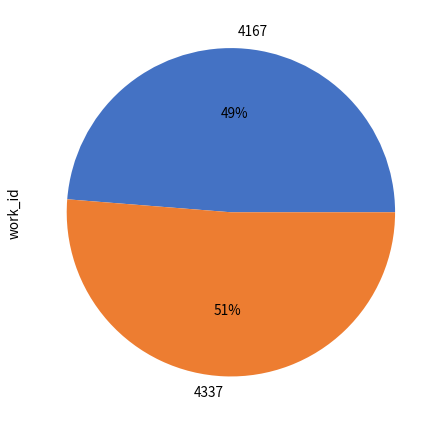

Which has a higher value, 4337 or 4167?

4337